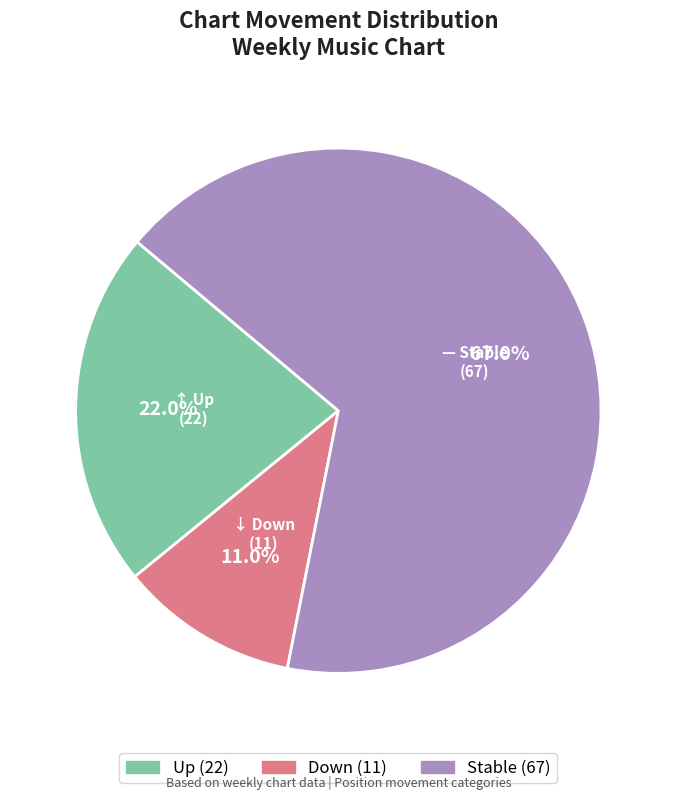

Is there any slice that represents more than half of the pie?

Yes